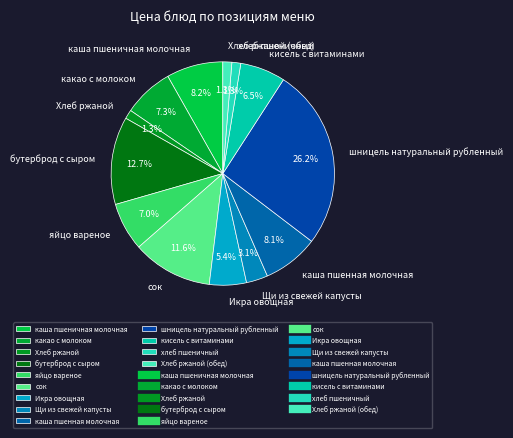

Which has a higher value, шницель натуральный рубленный or каша пшеничная молочная?

шницель натуральный рубленный